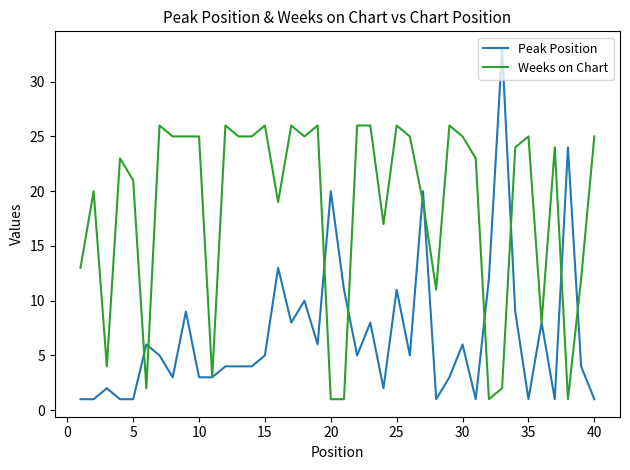

List the series in order of their peak value, highest first.

Peak Position, Weeks on Chart